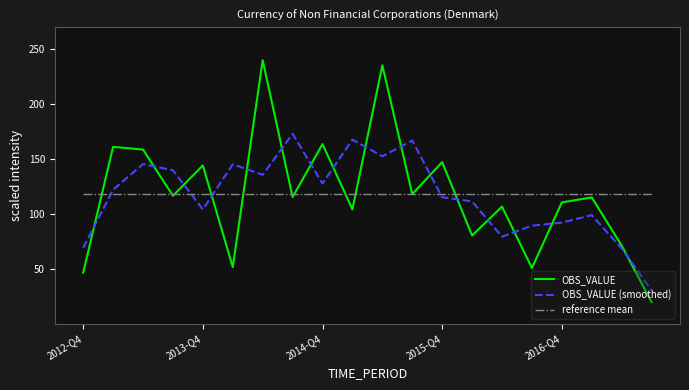

What is the minimum value for reference mean?

118.0